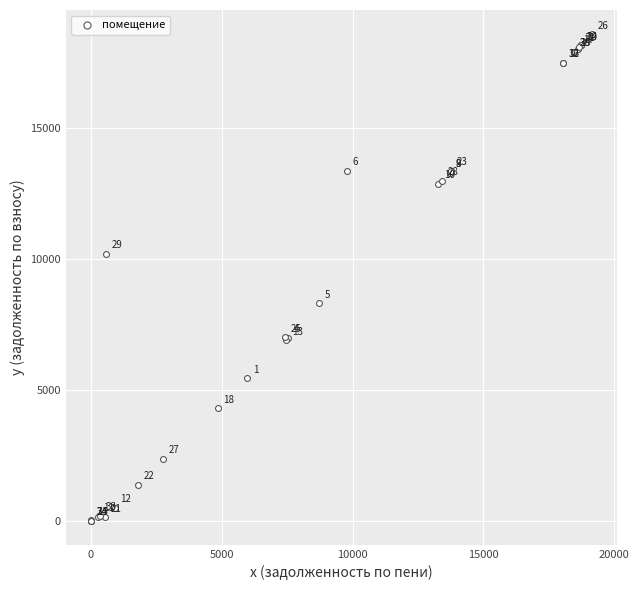

What Y value in the scatter plot is closest to 9295?

10193.5